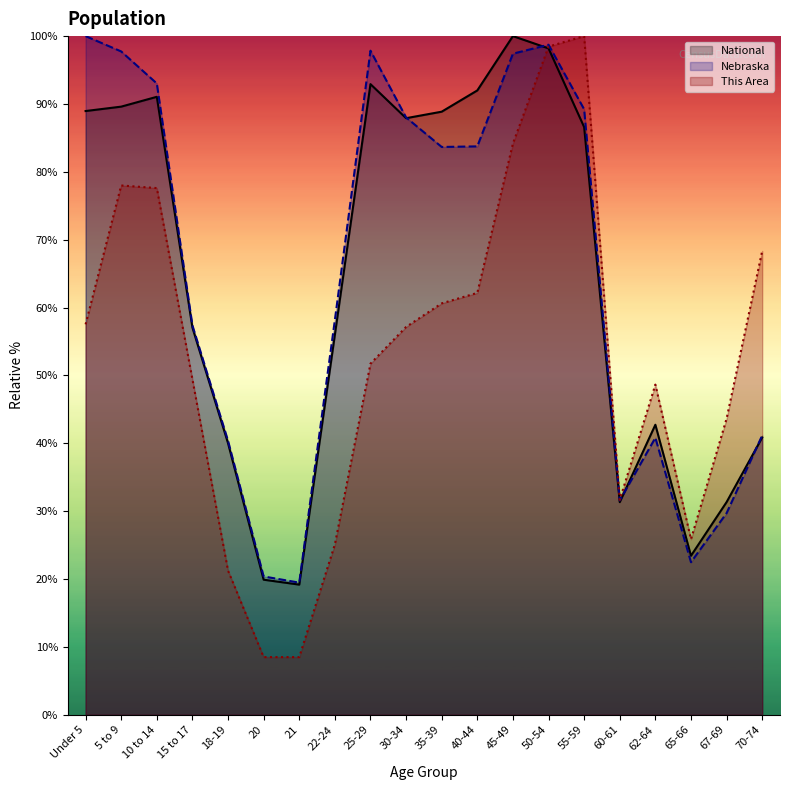

Between 5 to 9 and 30-34, which series saw the biggest shift?

This Area